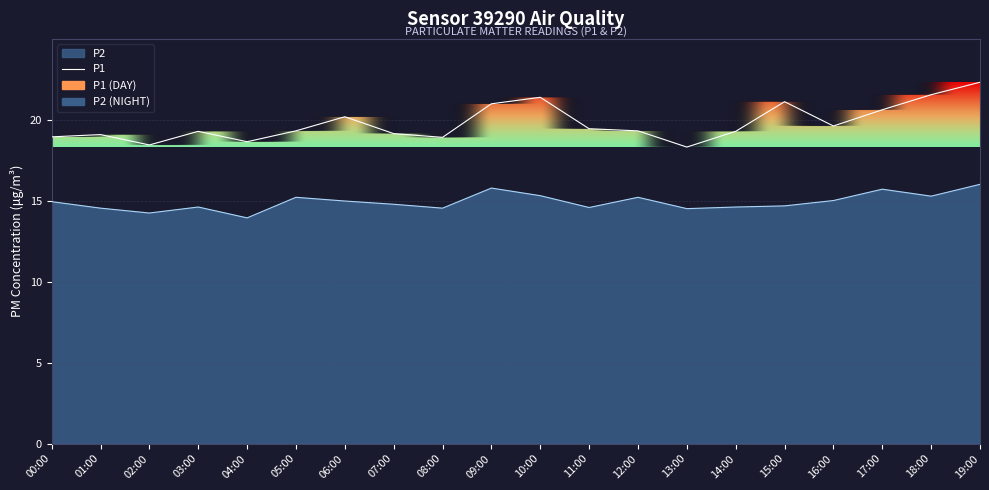

At which label does P2 reach its minimum?

04:00